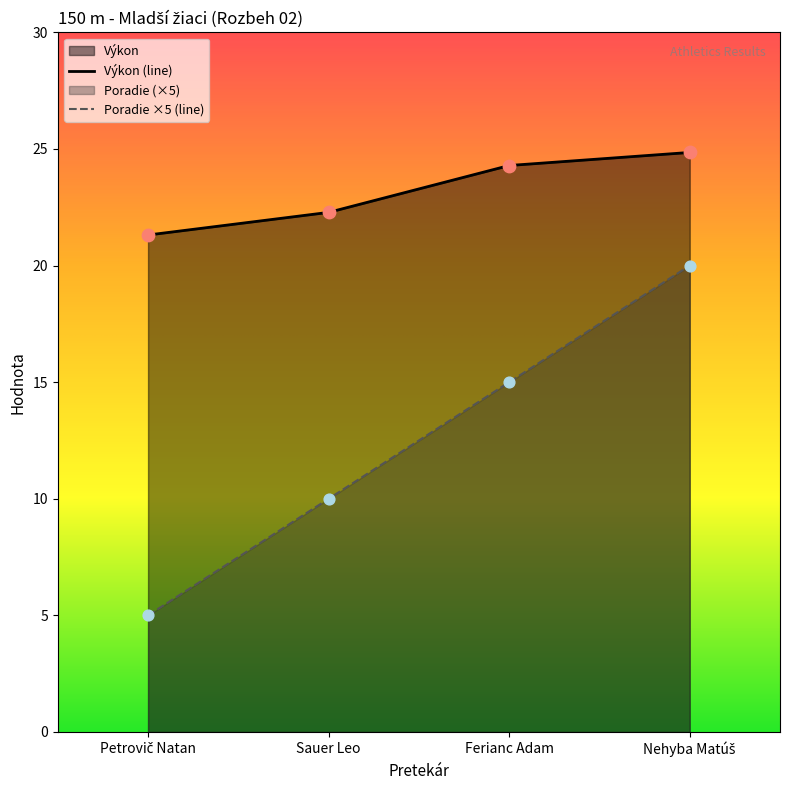

At how many categories does at least one series exceed 15?

4